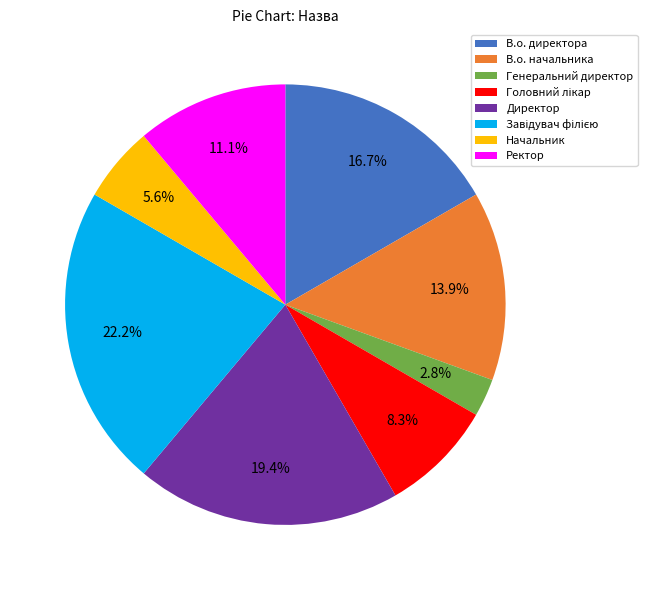

True or false: Директор accounts for 19% of the total.

True